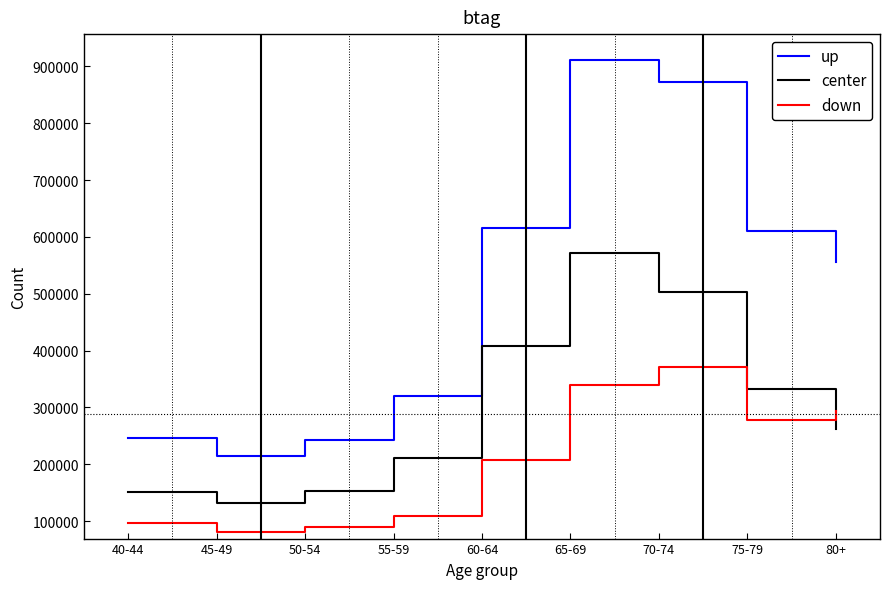

Is this an area chart (filled region under the line)?

No